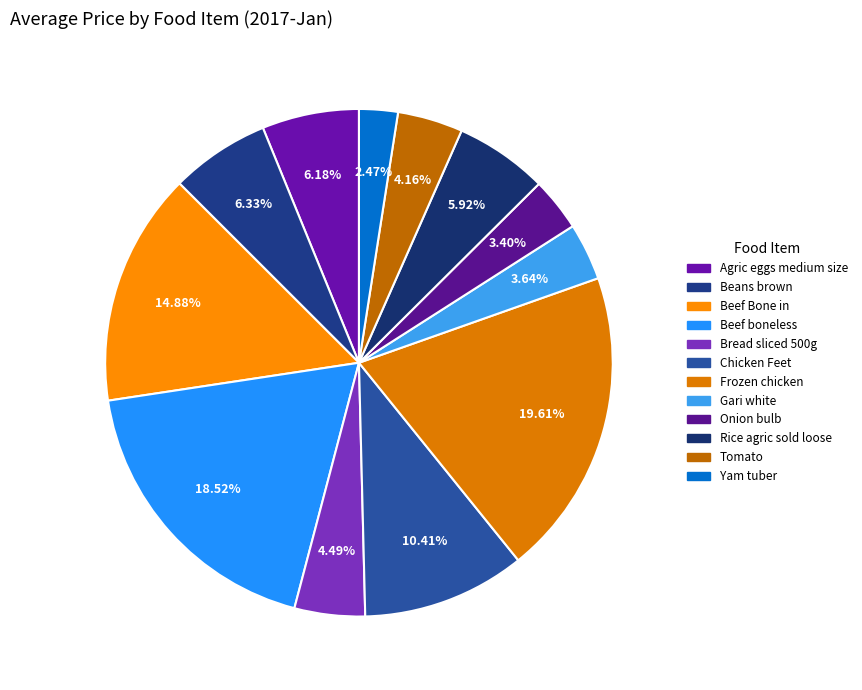

What percentage do Agric eggs medium size and Beef Bone in together represent?

21.1%